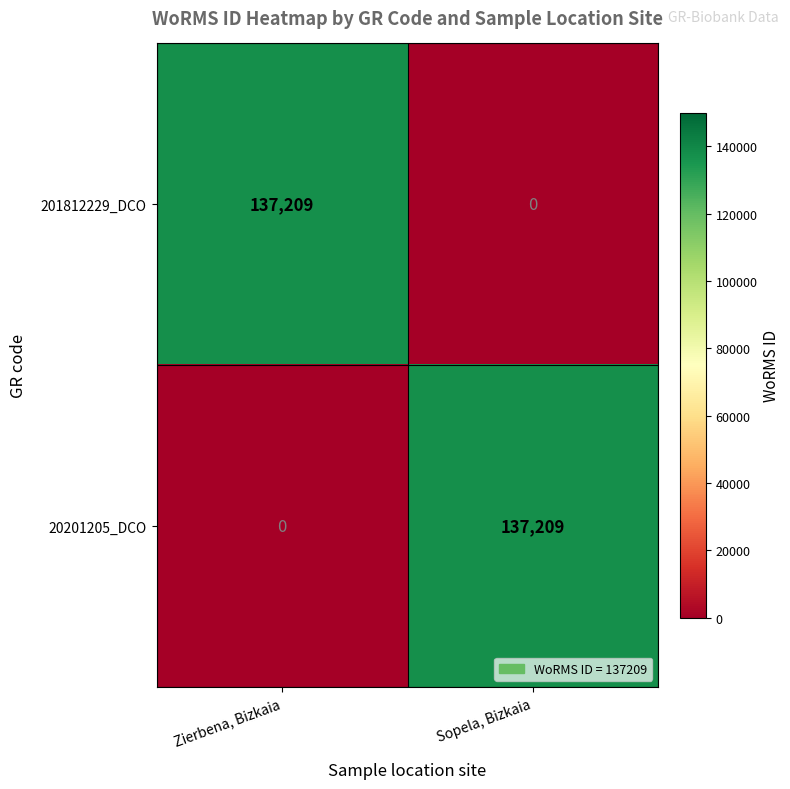

At how many categories does at least one series exceed 56352?

2